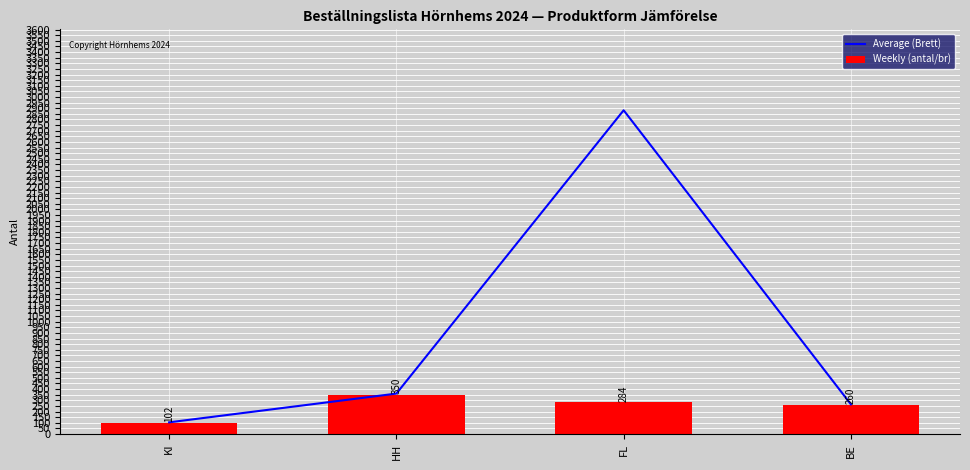

What is the difference between the highest and lowest values at KI?

2